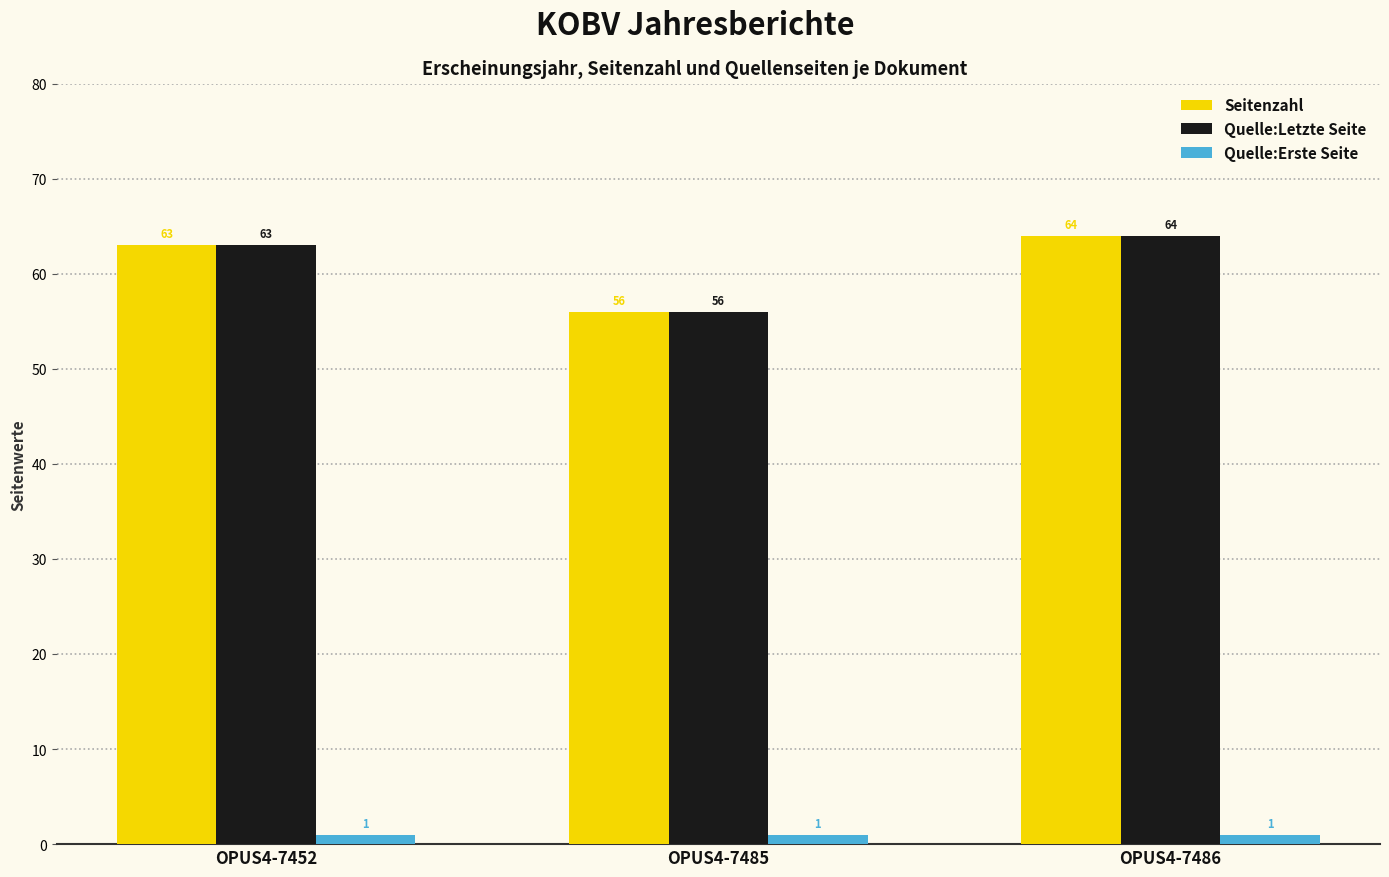

Does the chart contain stacked bars?

No